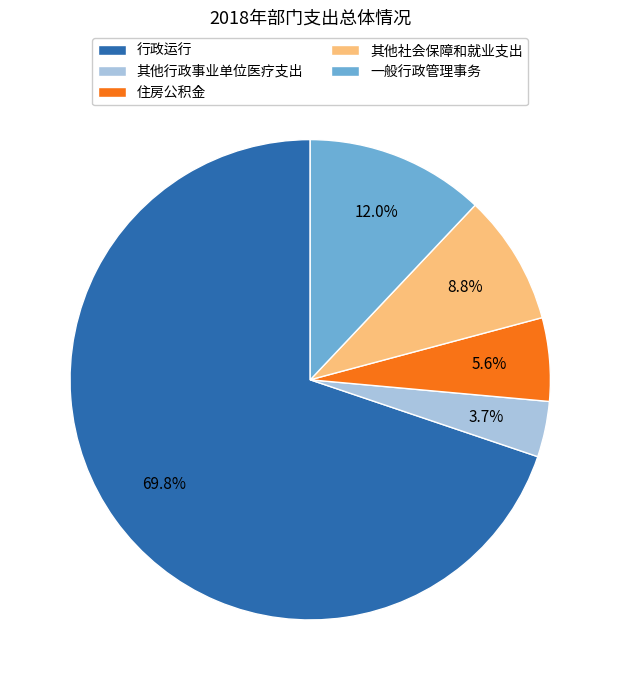

How many slices are in this pie chart?

5